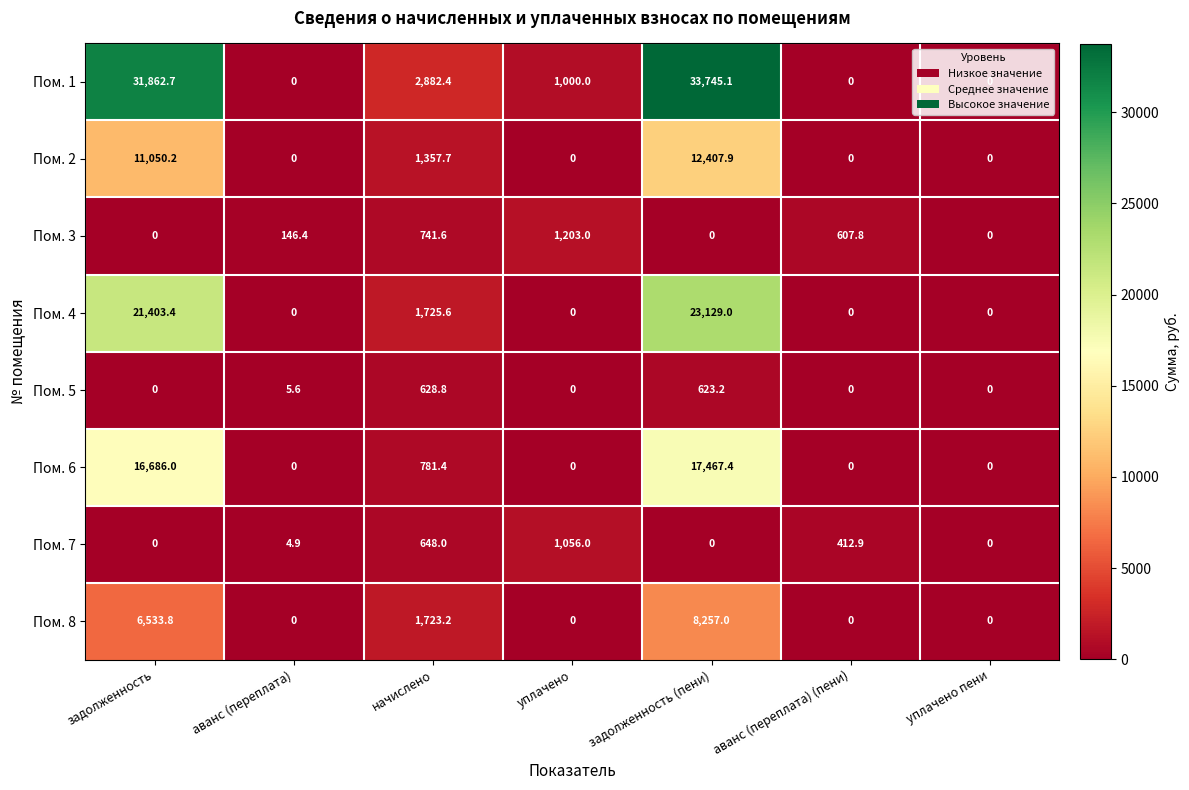

At which category is the sum across all series the highest?

задолженность (пени)